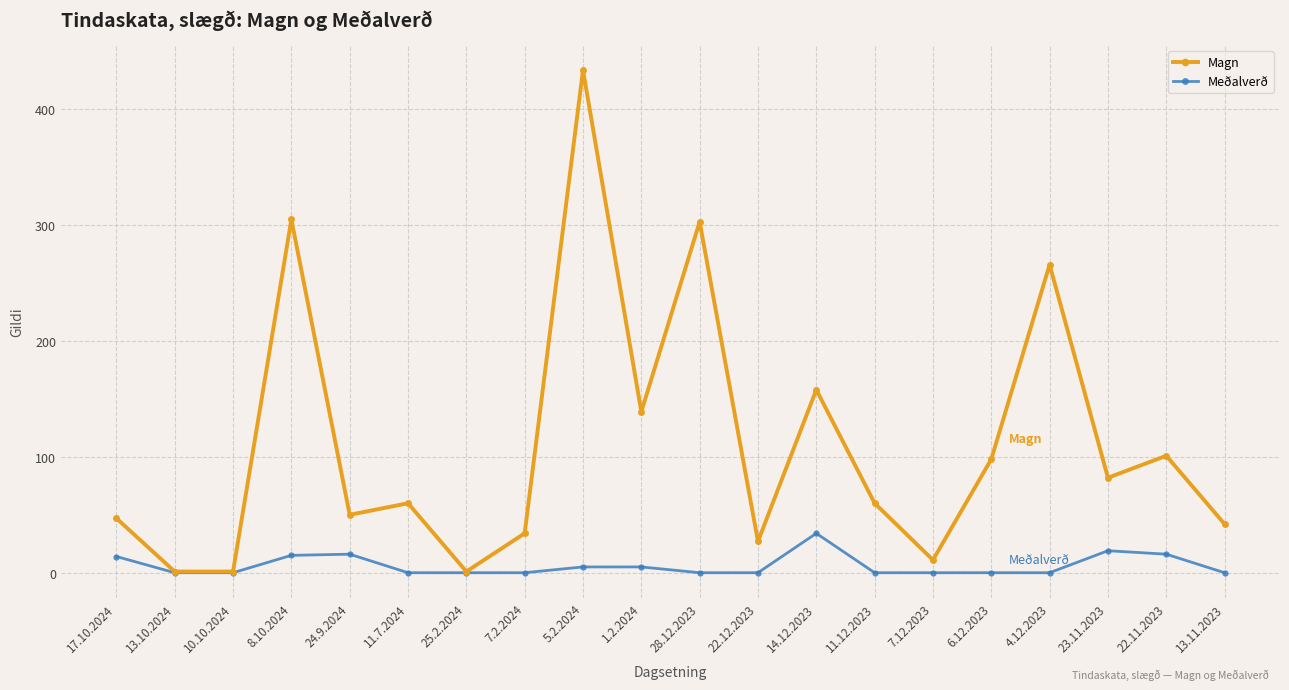

What is the label of the 5th point from the left?

24.9.2024